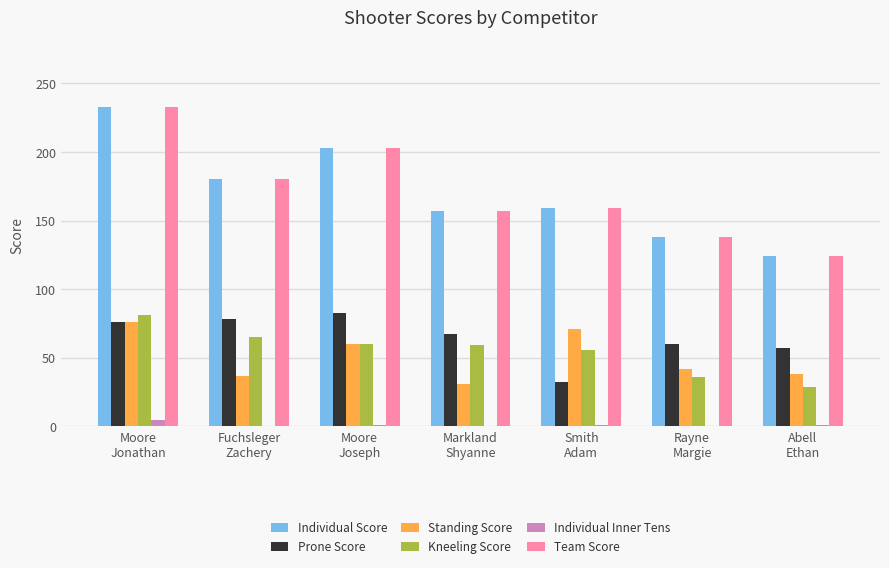

The value of Individual Score at Rayne
Margie is 138. True or false?

True